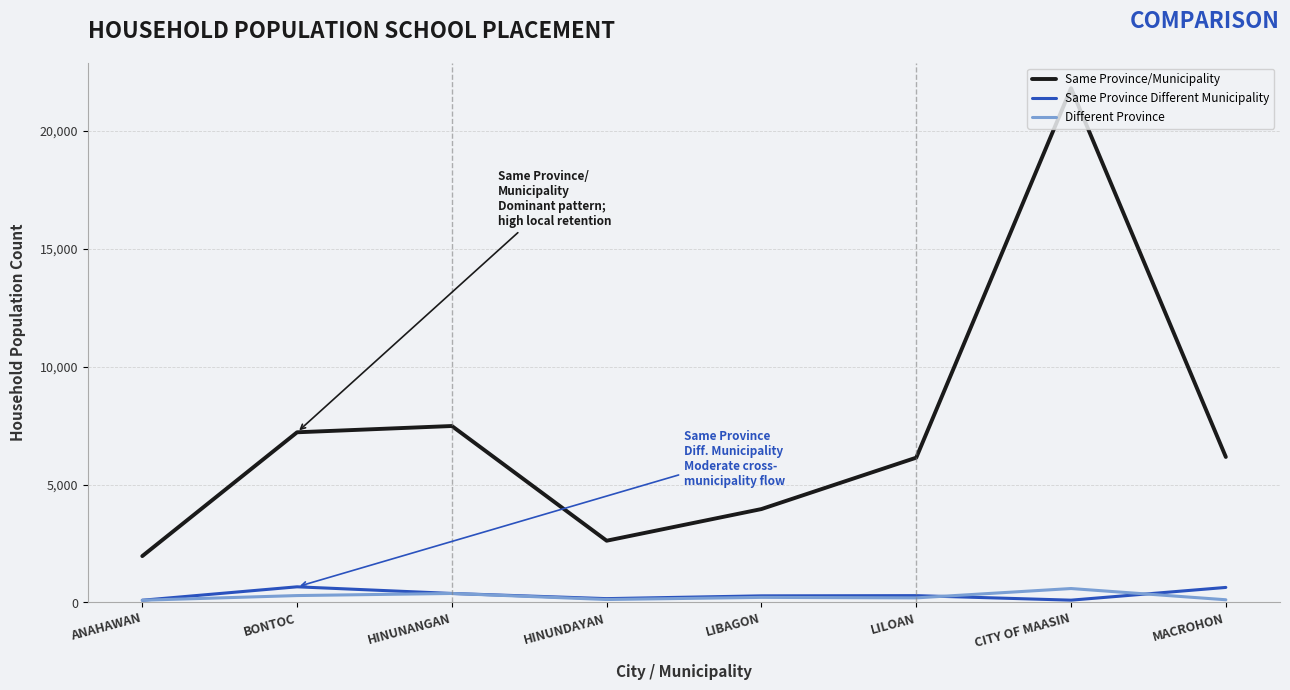

Is the value of Same Province/Municipality at LILOAN greater than the value of Same Province Different Municipality at MACROHON?

Yes